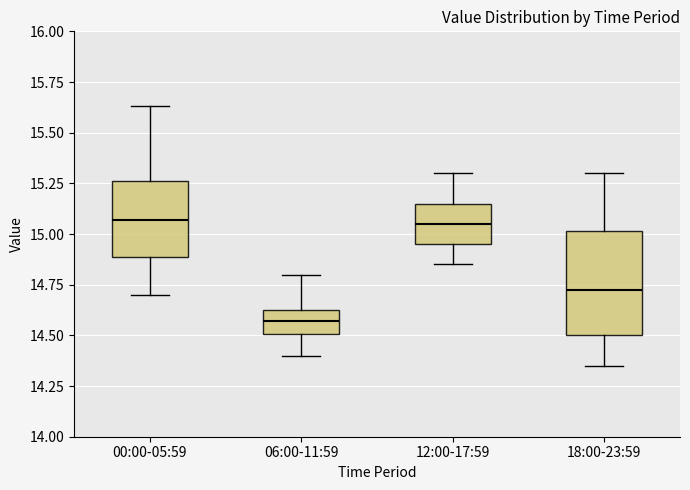

Where does the lower whisker of the box for 00:00-05:59 end on the y-axis? The values are not printed on the chart, so give them approximately, as read against the axis.

14.70